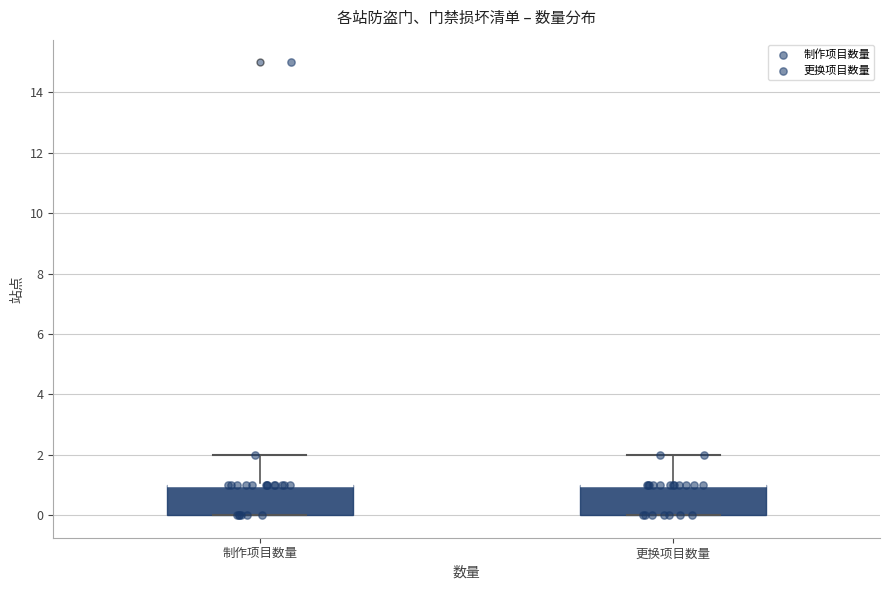

Where does the upper whisker of the box for 制作项目数量 end on the y-axis? The values are not printed on the chart, so give them approximately, as read against the axis.

2